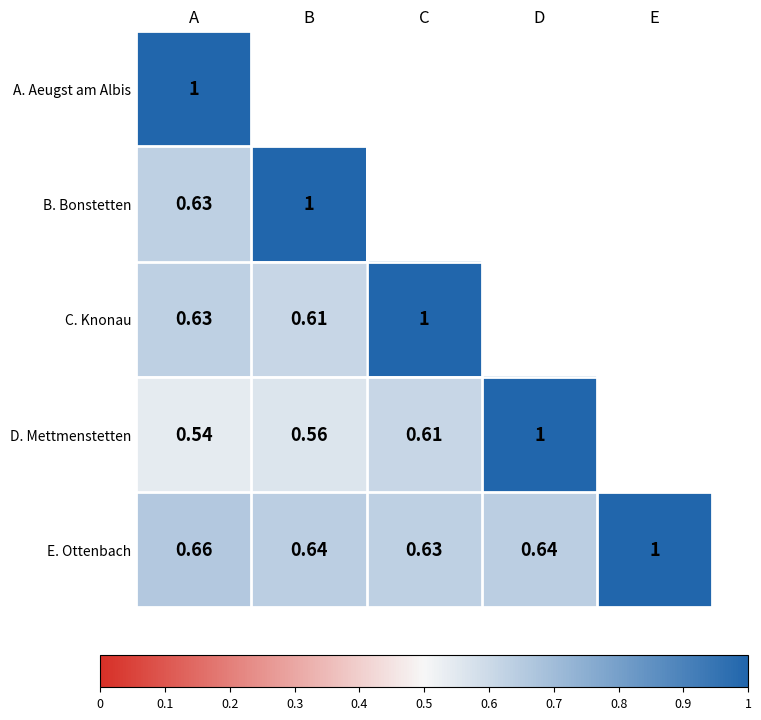

At which category is the sum across all series the highest?

A